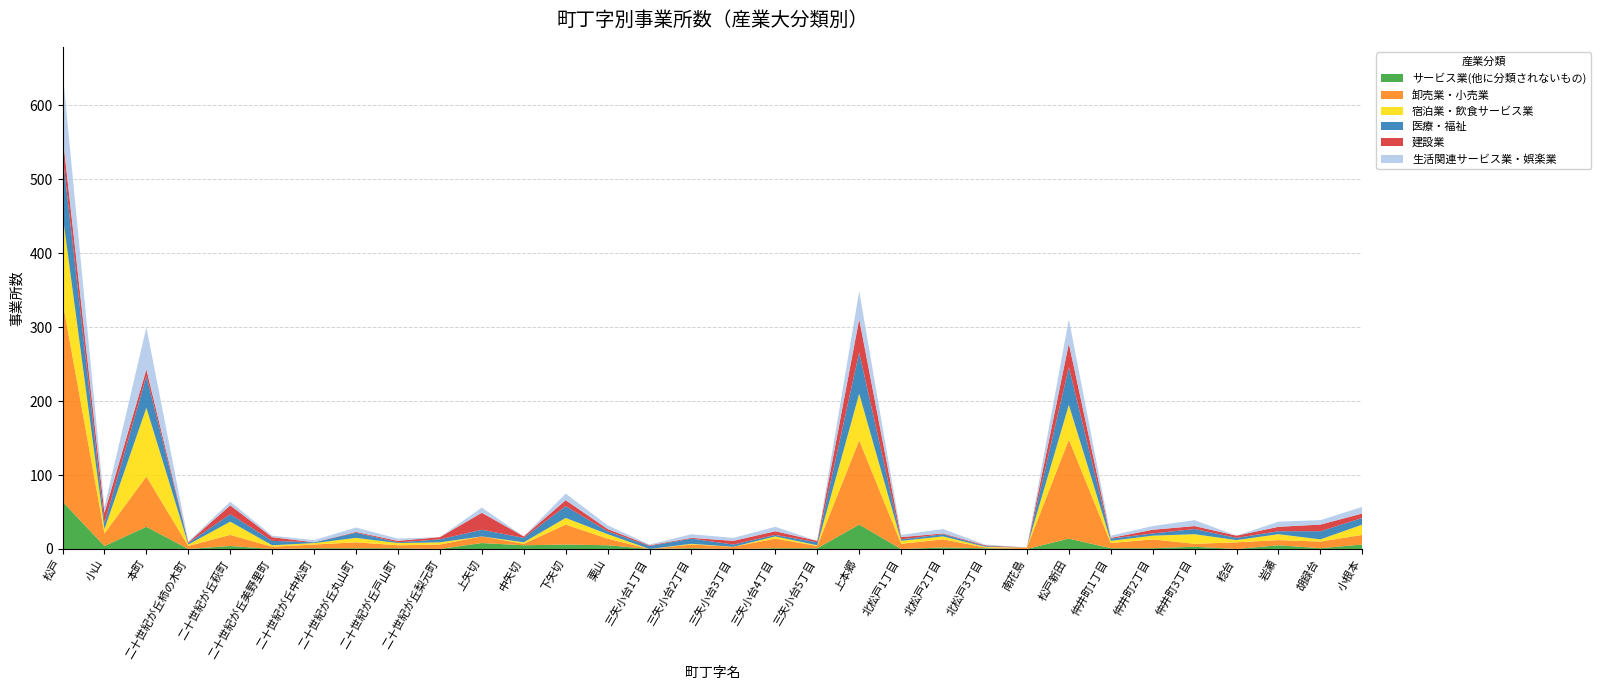

Reading left to right, what are all the values shown in this chart?

サービス業(他に分類されないもの): 64	4	30	0	4	0	1	1	1	0	8	5	6	5	0	1	0	1	1	33	0	2	1	0	14	1	1	3	0	5	1	6
卸売業・小売業: 271	17	68	4	15	3	5	8	4	6	9	2	27	9	0	5	3	13	3	114	7	11	1	2	134	7	12	4	9	7	9	13
宿泊業・飲食サービス業: 118	6	93	2	18	2	2	6	3	3	0	2	9	6	0	1	0	3	1	63	4	4	1	0	47	3	5	13	3	8	3	14
医療・福祉: 81	8	43	2	10	6	1	7	1	4	9	6	16	4	4	7	3	2	4	56	2	3	1	0	51	3	3	7	3	4	11	9
建設業: 26	14	9	1	12	5	0	1	2	3	23	2	8	3	1	1	5	5	2	45	3	1	1	0	32	1	5	4	3	6	9	6
生活関連サービス業・娯楽業: 87	8	57	1	5	2	3	6	3	0	7	0	9	5	1	5	4	6	0	38	3	6	1	0	33	3	5	8	0	7	6	9